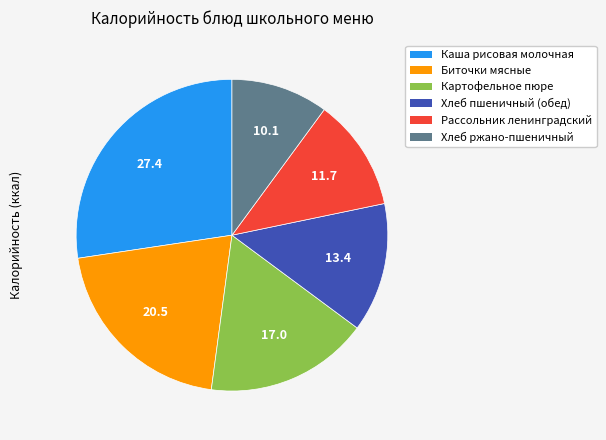

Is there any slice that represents more than half of the pie?

No